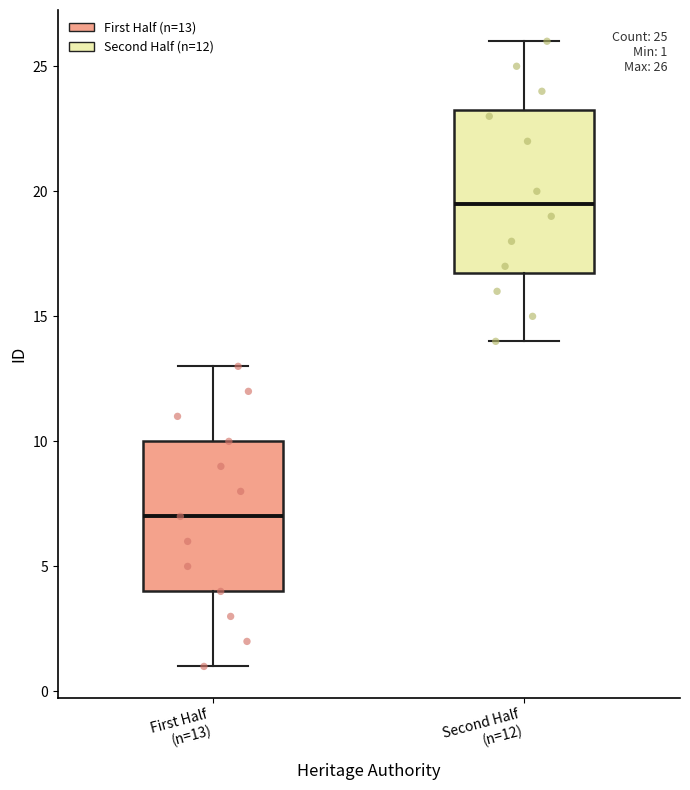

Comparing the boxes themselves (not the whiskers), which one is the tallest?

Second Half (n=12)